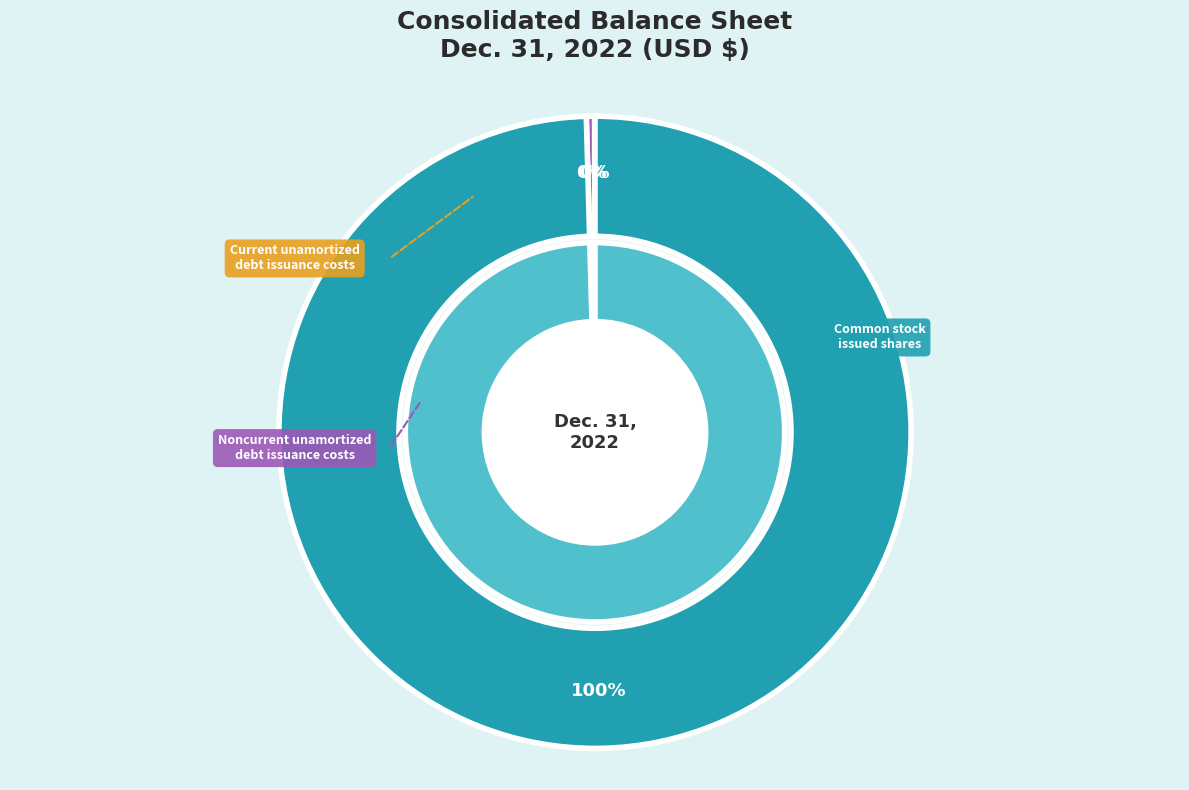

What percentage is NOT represented by Current unamortized debt issuance costs?

100.0%